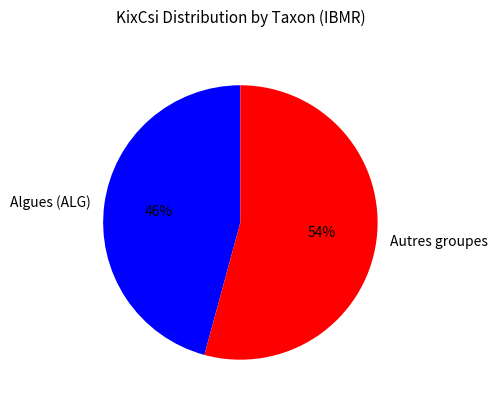

To the nearest percent, what is the difference between the largest and smallest slice percentages?

8%